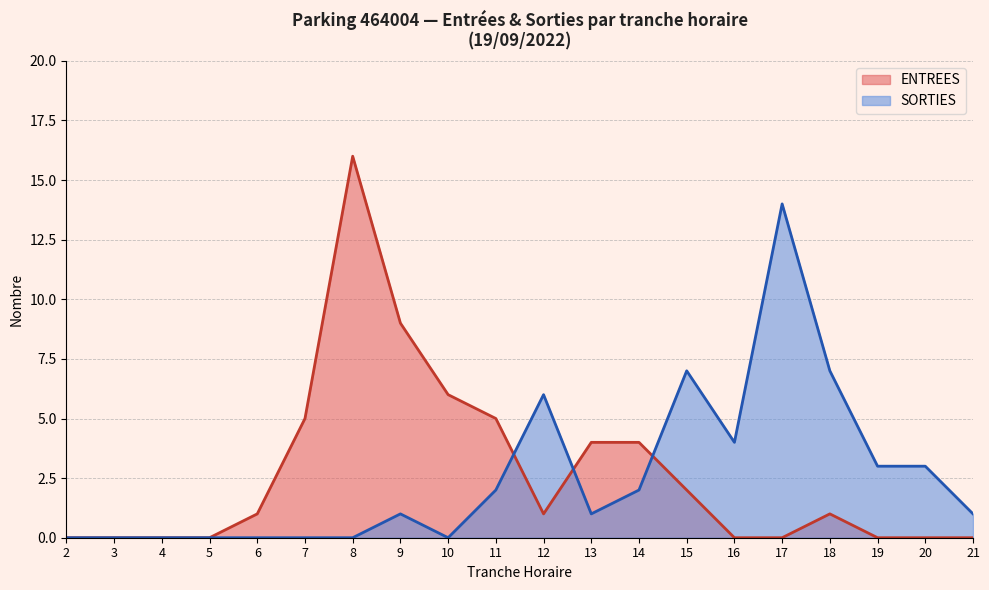

List the series in order of their peak value, lowest first.

SORTIES, ENTREES